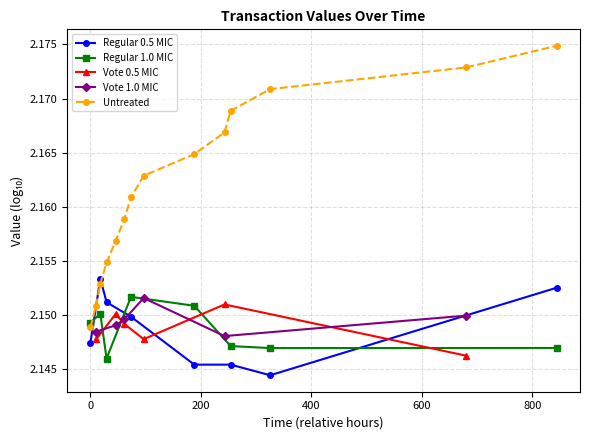

How many interior local valleys does the Regular 1.0 MIC series have?

2